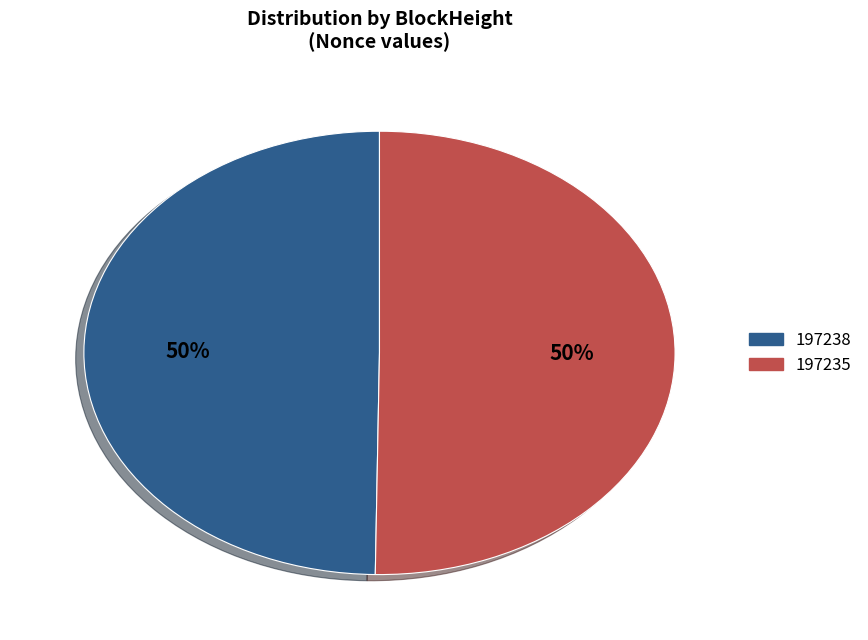

The 197235 slice represents 50% of the pie. True or false?

True